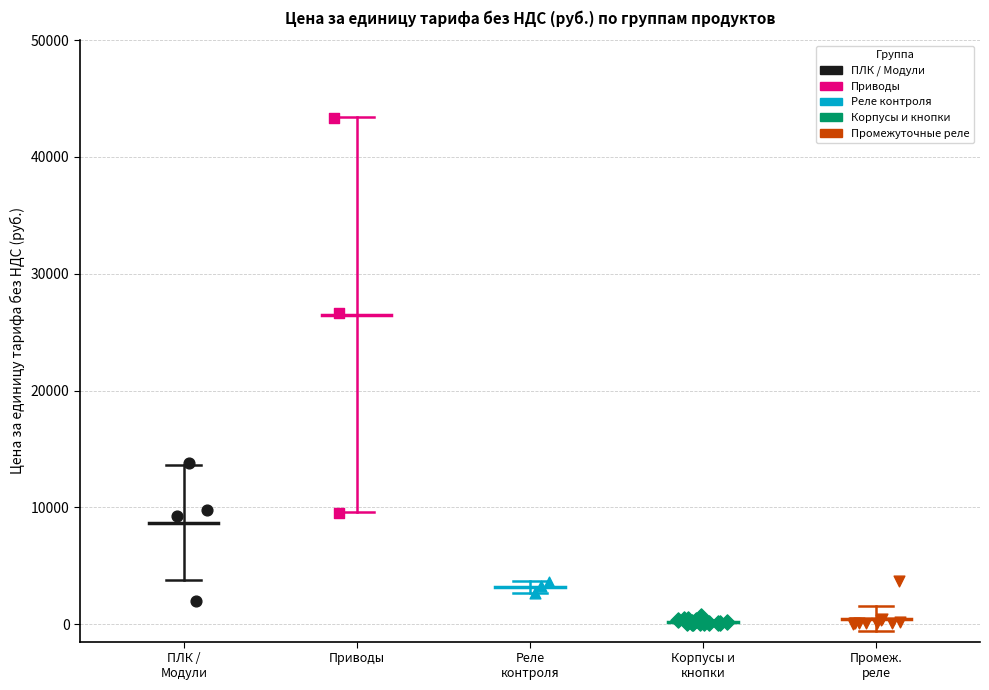

Which series reaches the maximum Y coordinate?

Приводы